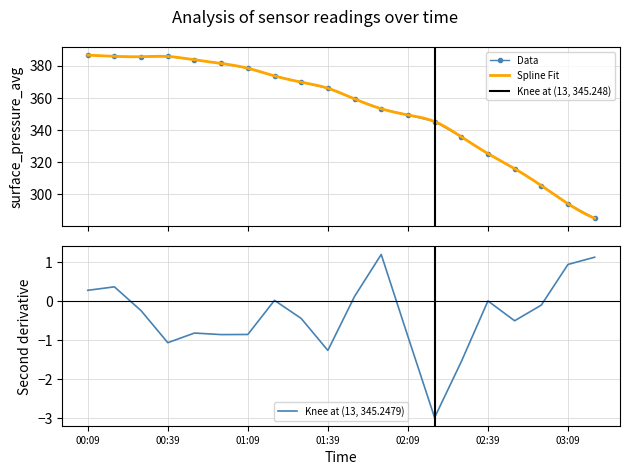

What is the maximum value for Data?

386.5